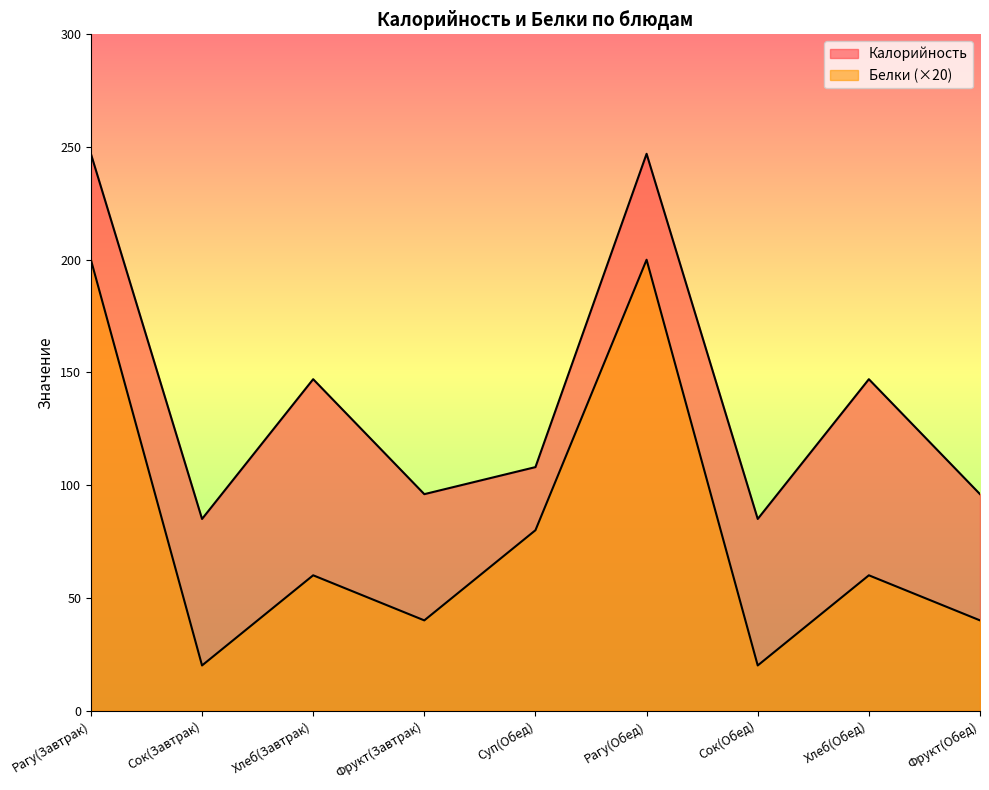

What is the total value across all series at Рагу(Завтрак)?

447